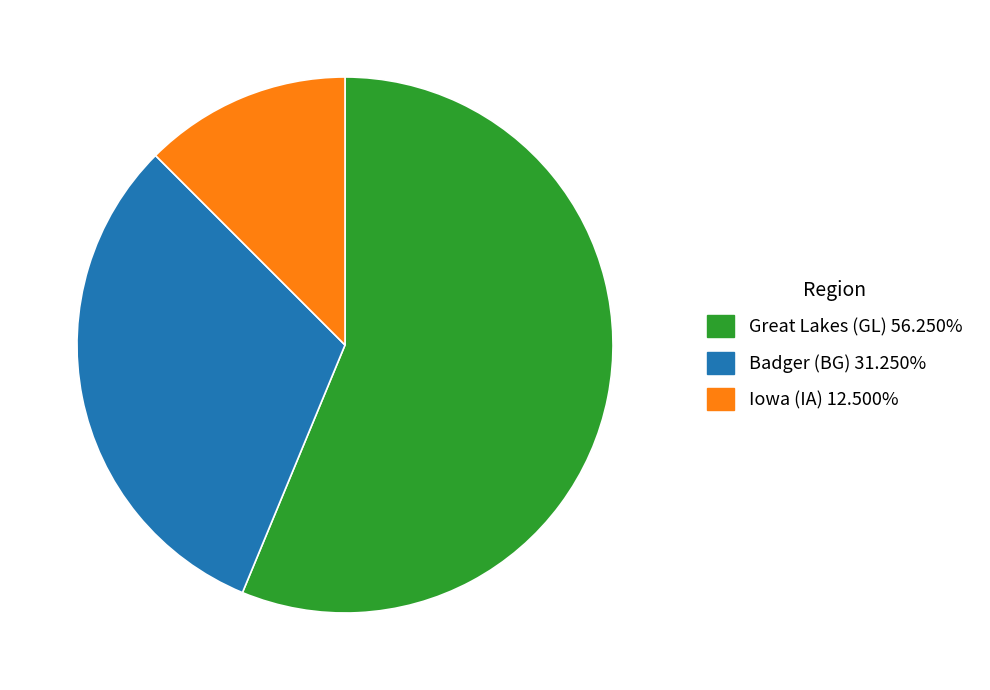

Rank the categories by value from highest to lowest.

Great Lakes (GL), Badger (BG), Iowa (IA)